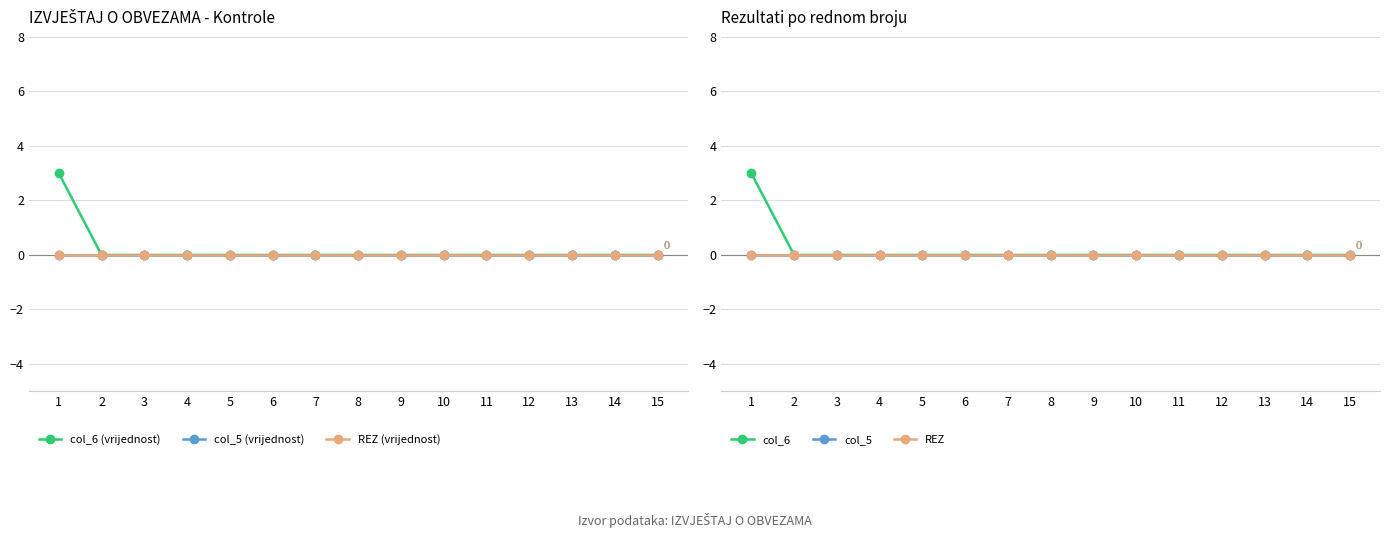

How many distinct data groups are displayed?

6